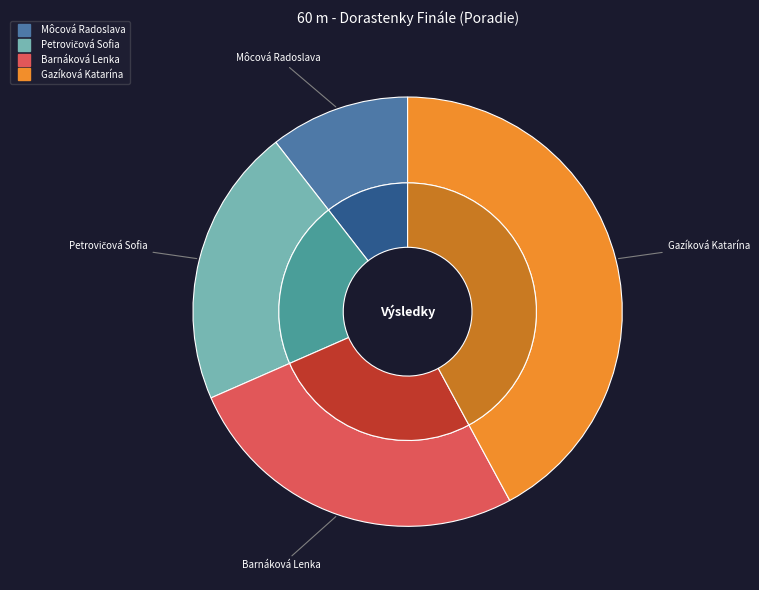

Rank the categories by value from highest to lowest.

Gazíková Katarína, Barnáková Lenka, Petrovičová Sofia, Môcová Radoslava